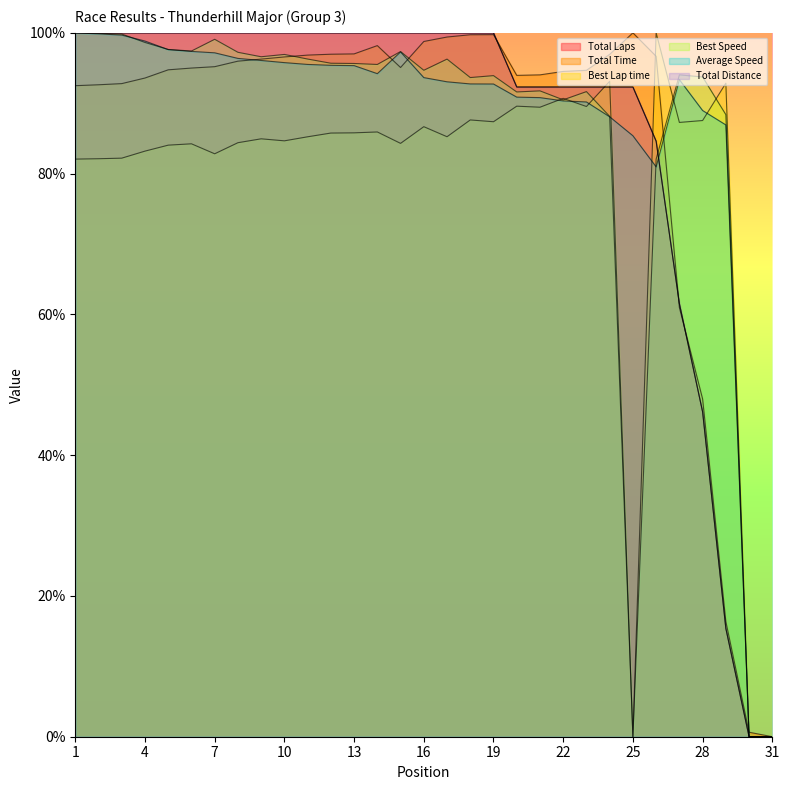

Between 27 and 20, which is larger?

20